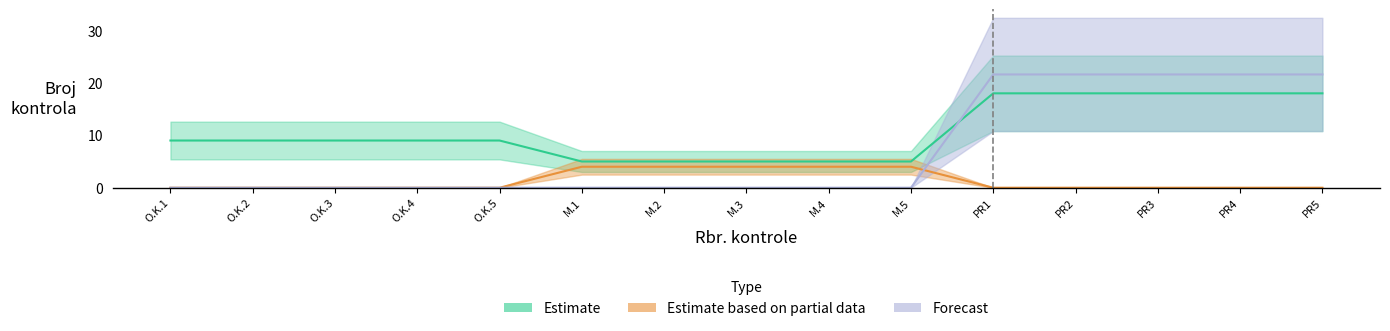

List the labels in order of Estimate value, largest first.

PR1, PR2, PR3, PR4, PR5, O.K.1, O.K.2, O.K.3, O.K.4, O.K.5, M.1, M.2, M.3, M.4, M.5